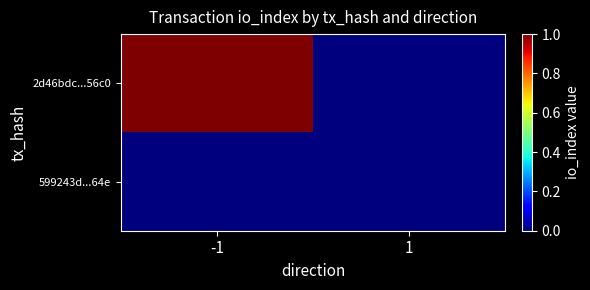

Reading left to right, transcribe all the data shown in this chart.

2d46bdc...56c0: -1=1	1=0
599243d...64e: -1=0	1=0